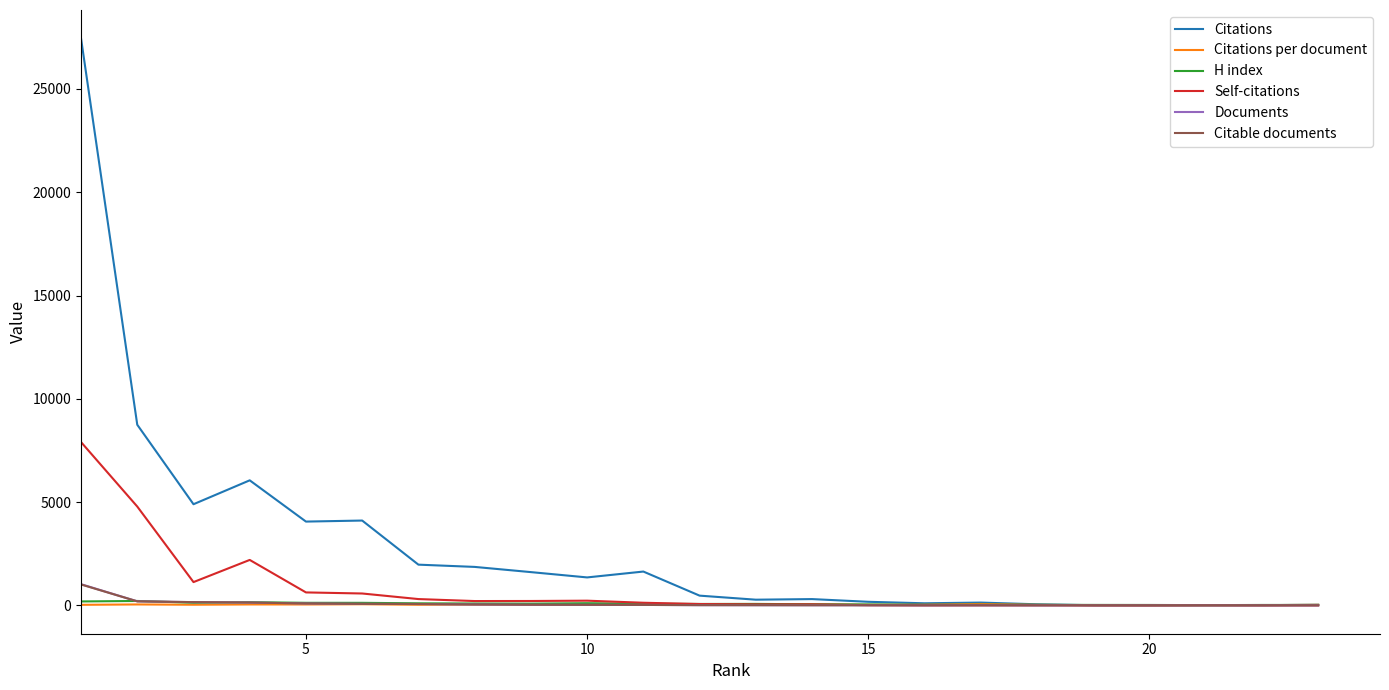

What is the average value of the Citable documents series?

82.3